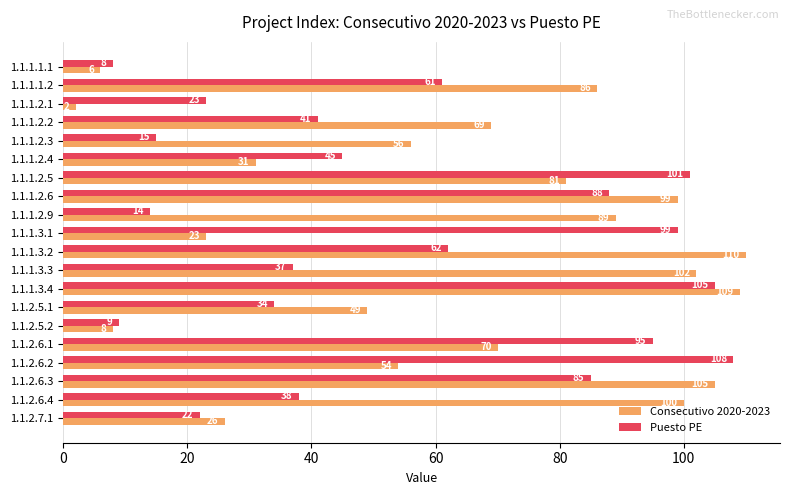

What is the lowest value of the Puesto PE series?

8